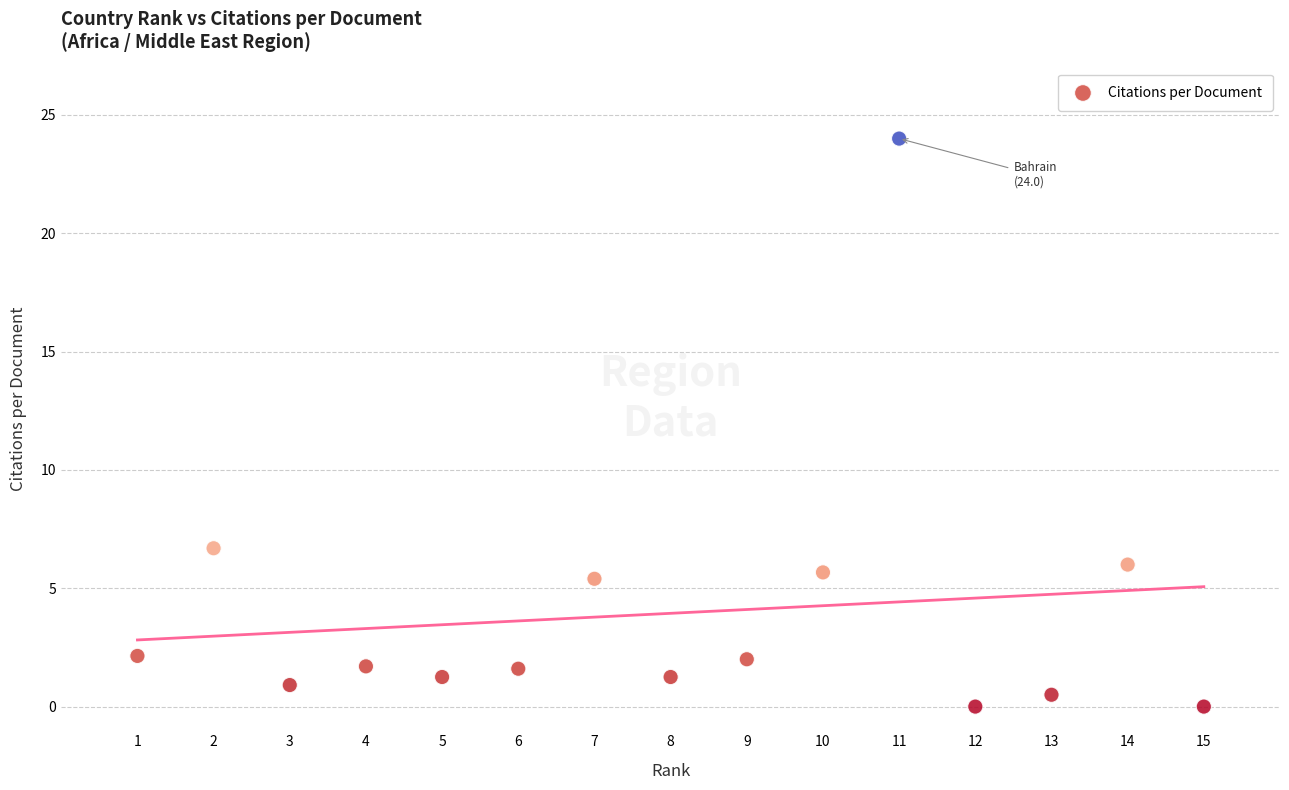

What Y value in the scatter plot is closest to 12?

6.7